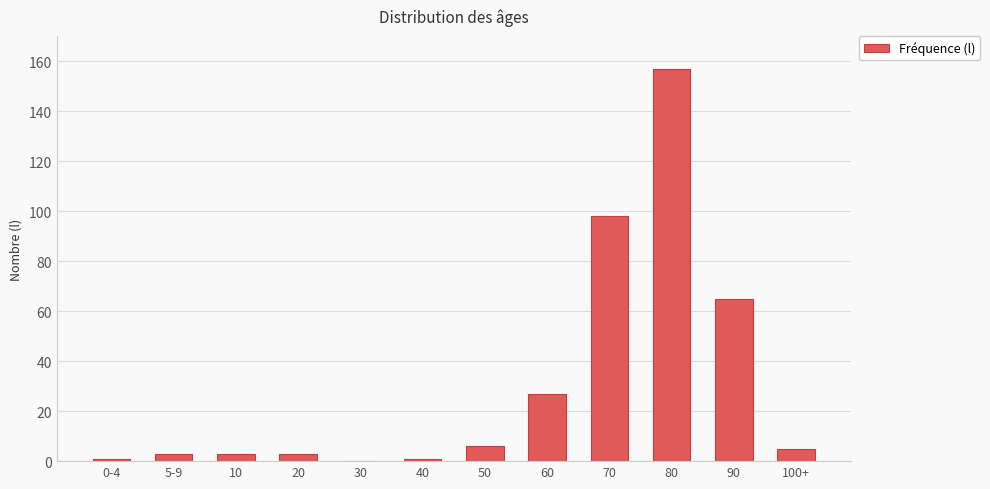

Which has a higher value, 0-4 or 50?

50